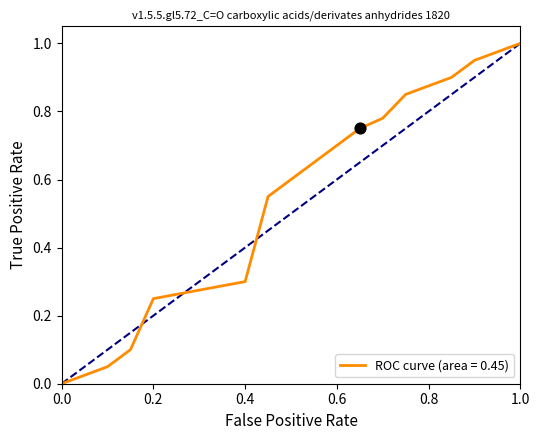

What is the difference between the maximum and minimum values?

1.0